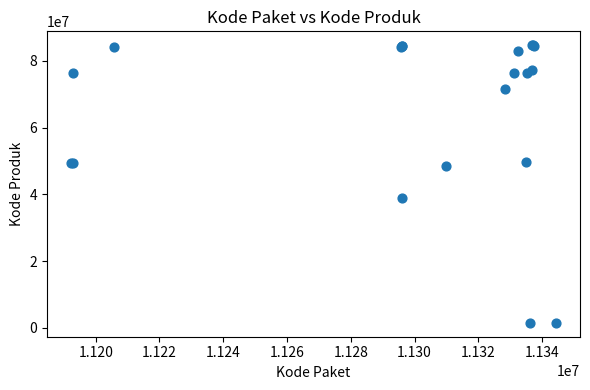

What Y value in the scatter plot is closest to 43108744?

38839757